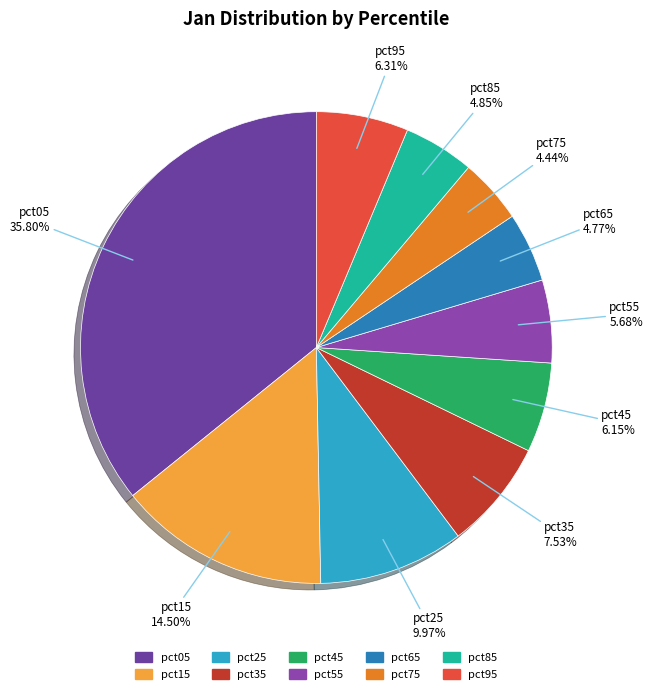

To the nearest percent, what is the difference between the pct15 and pct05 slice percentages?

21%